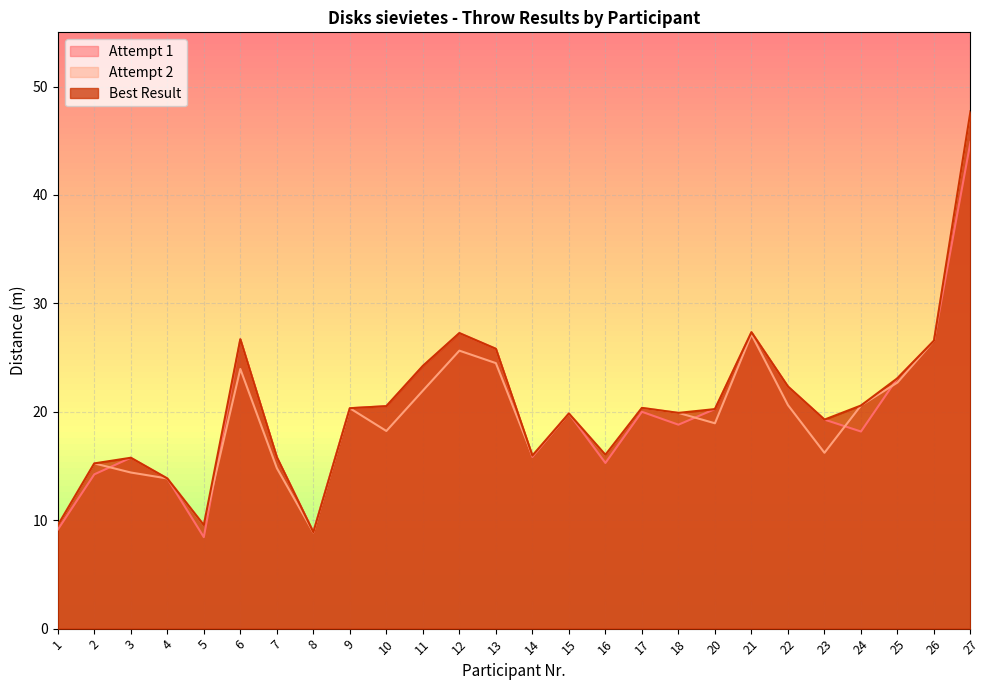

True or false: Attempt 2 and Best Result intersect in this chart.

False